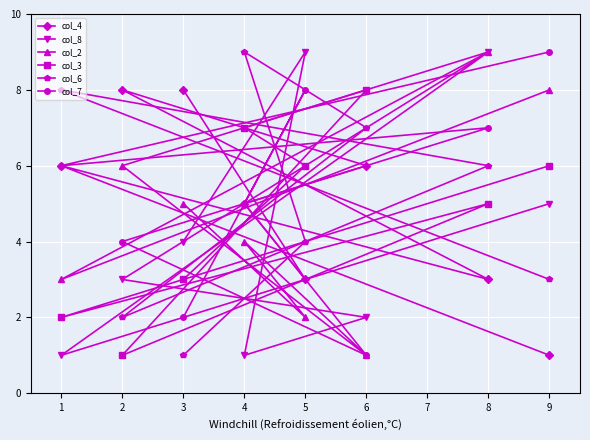

True or false: col_2 and col_4 cross at least once.

True